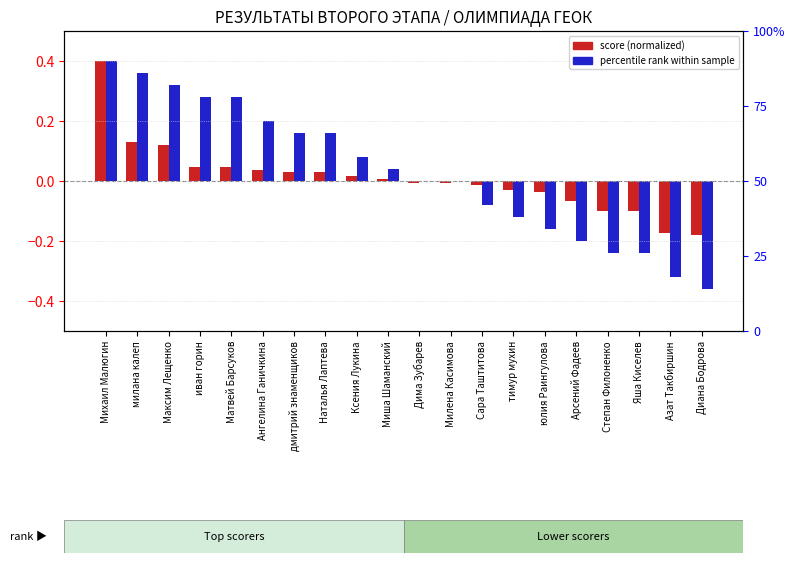

What is the value of the percentile rank within sample bar at the 2nd from the left?

0.4